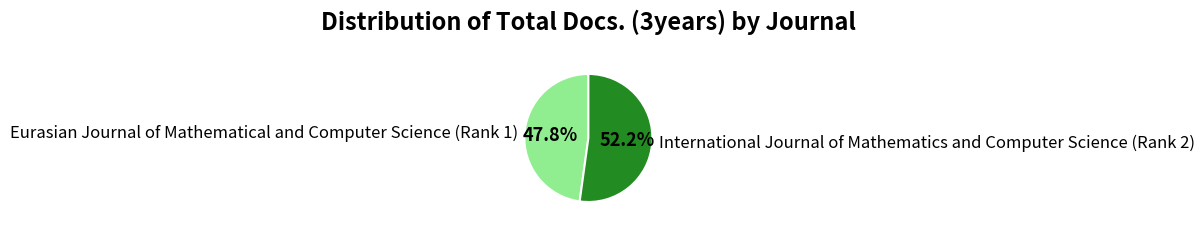

What percentage do Eurasian Journal of Mathematical and Computer Science (Rank 1) and International Journal of Mathematics and Computer Science (Rank 2) together represent?

100.0%